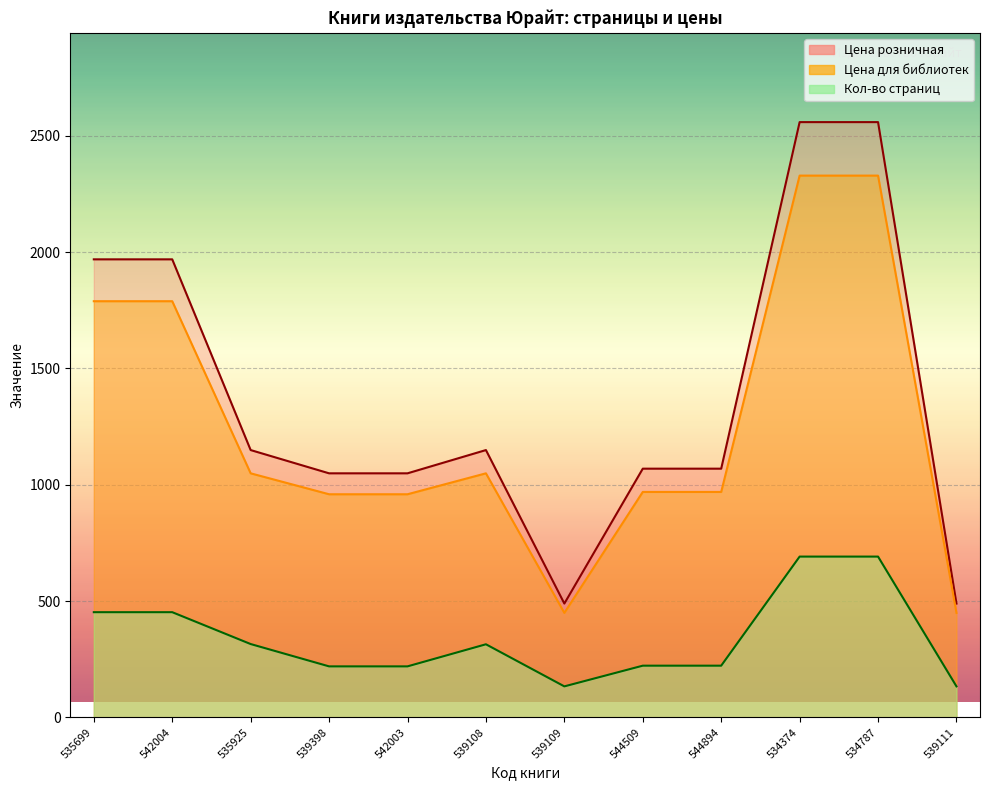

True or false: Кол-во страниц has more than 2 points higher than both neighbors.

False